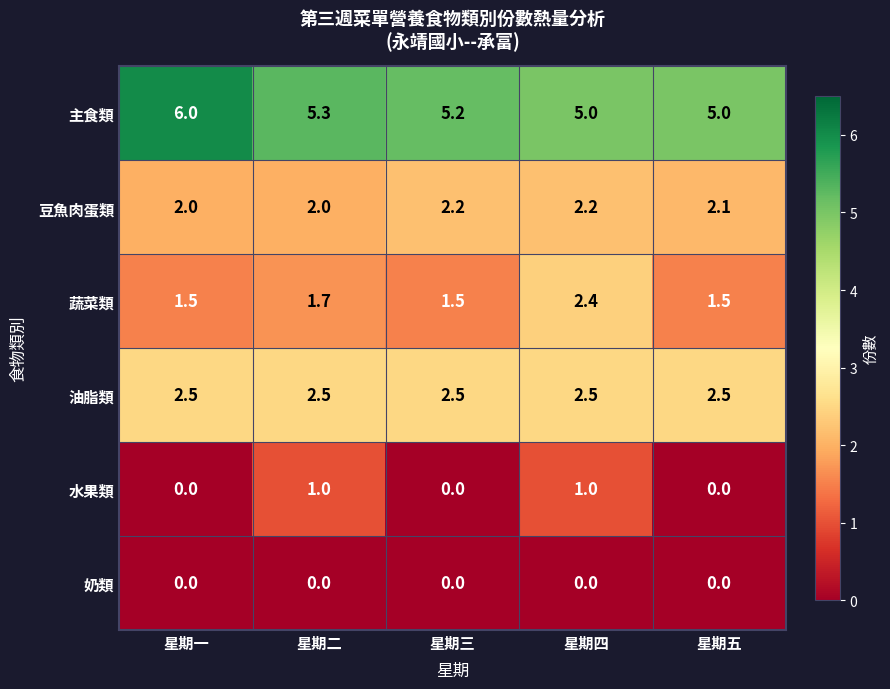

What is the difference between the highest and lowest values at 星期三?

5.2